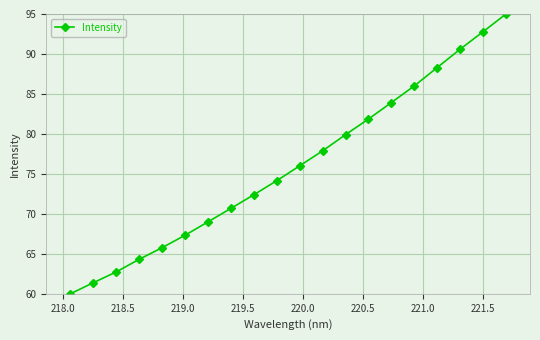

Reading left to right, extract all data points from this chart.

60.0	61.4	62.7	64.3	65.8	67.3	69.0	70.7	72.4	74.1	76.0	77.9	79.9	81.9	83.9	86.0	88.3	90.6	92.8	95.0